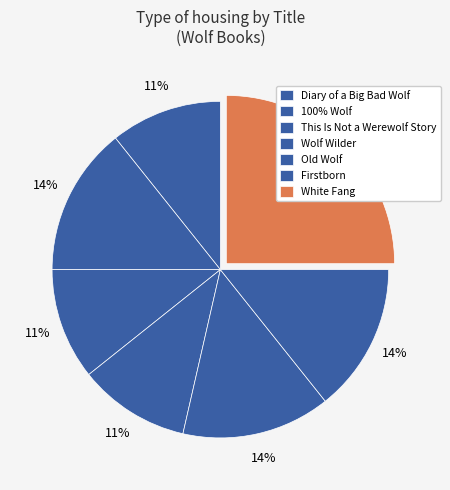

To the nearest percent, what is the difference between the largest and smallest slice percentages?

14%